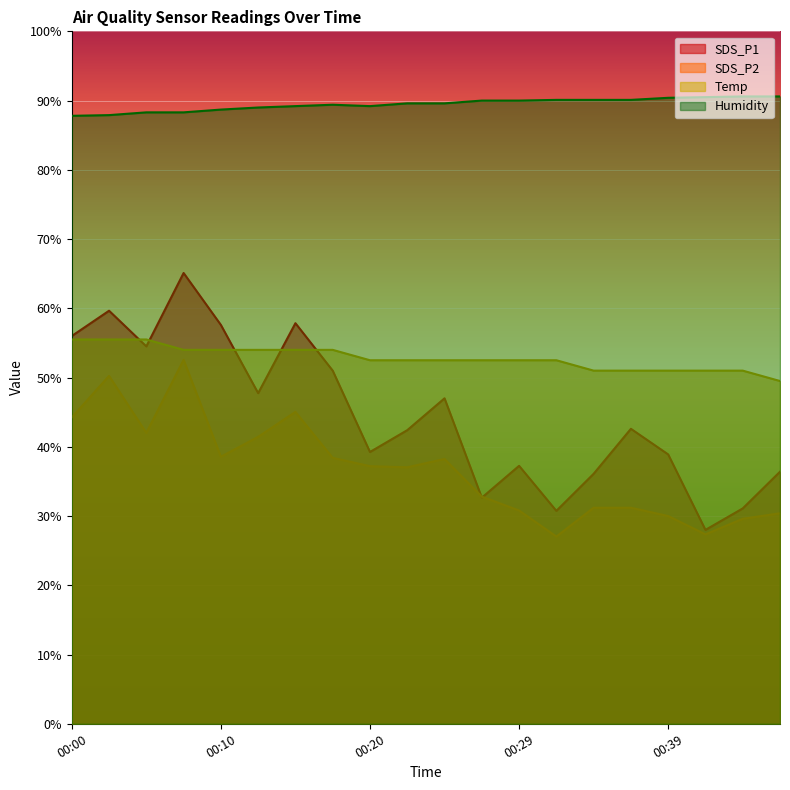

Which series has the largest total across all categories?

Humidity